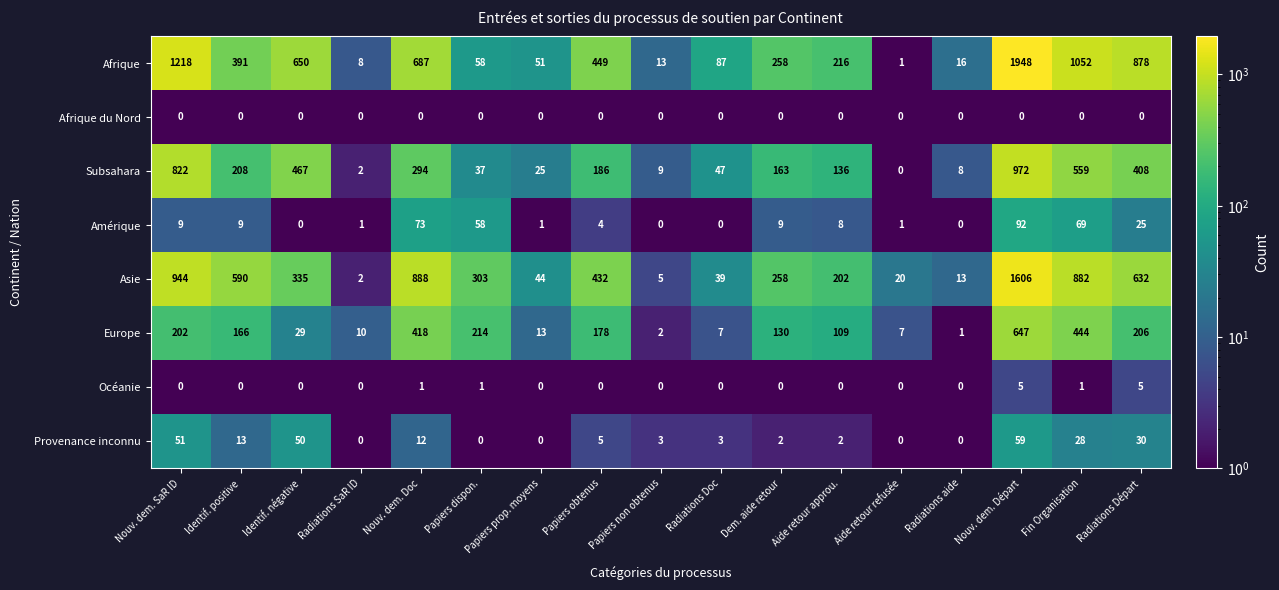

True or false: Europe has a value of 13 at Papiers prop. moyens.

True